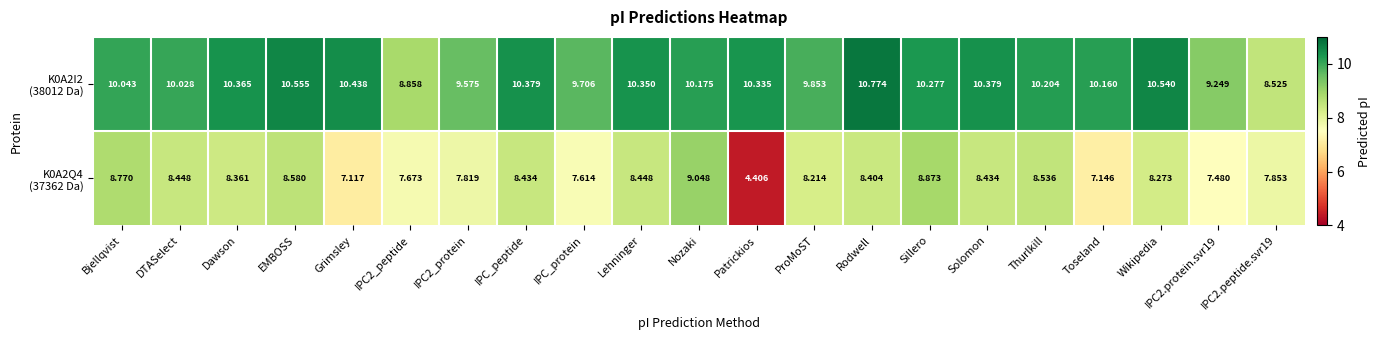

At which category is the sum across all series the highest?

Nozaki